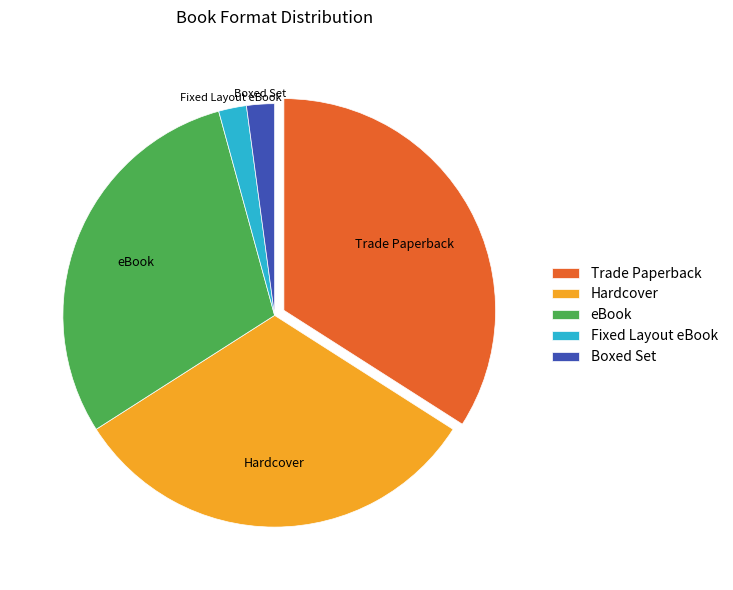

Is there a majority slice in this chart?

No